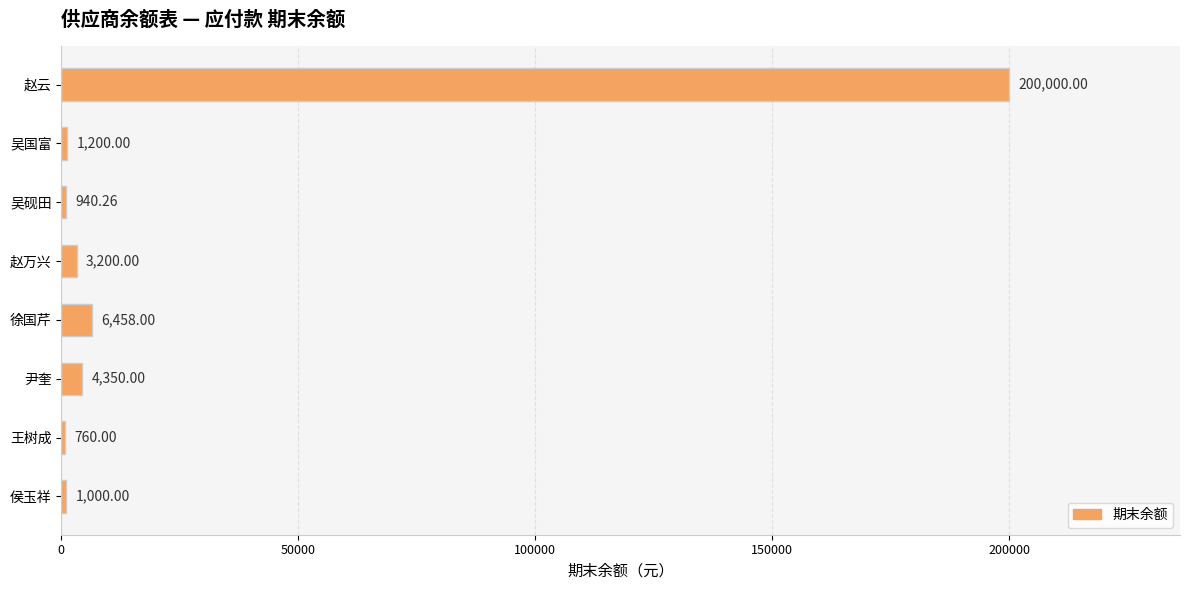

At which category does the chart reach its minimum across all series?

王树成